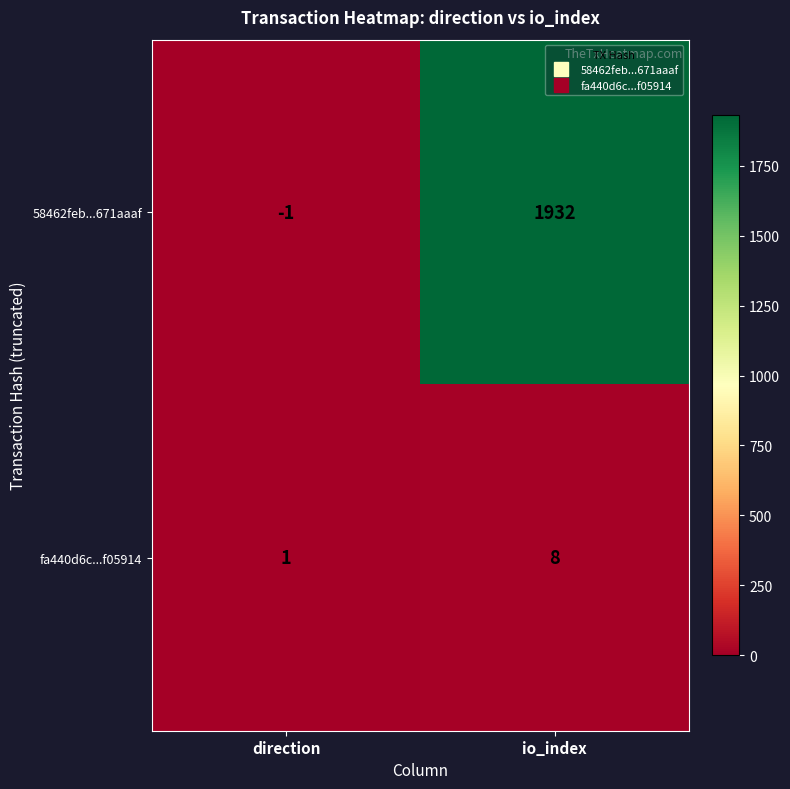

At which category is the sum across all series the highest?

io_index